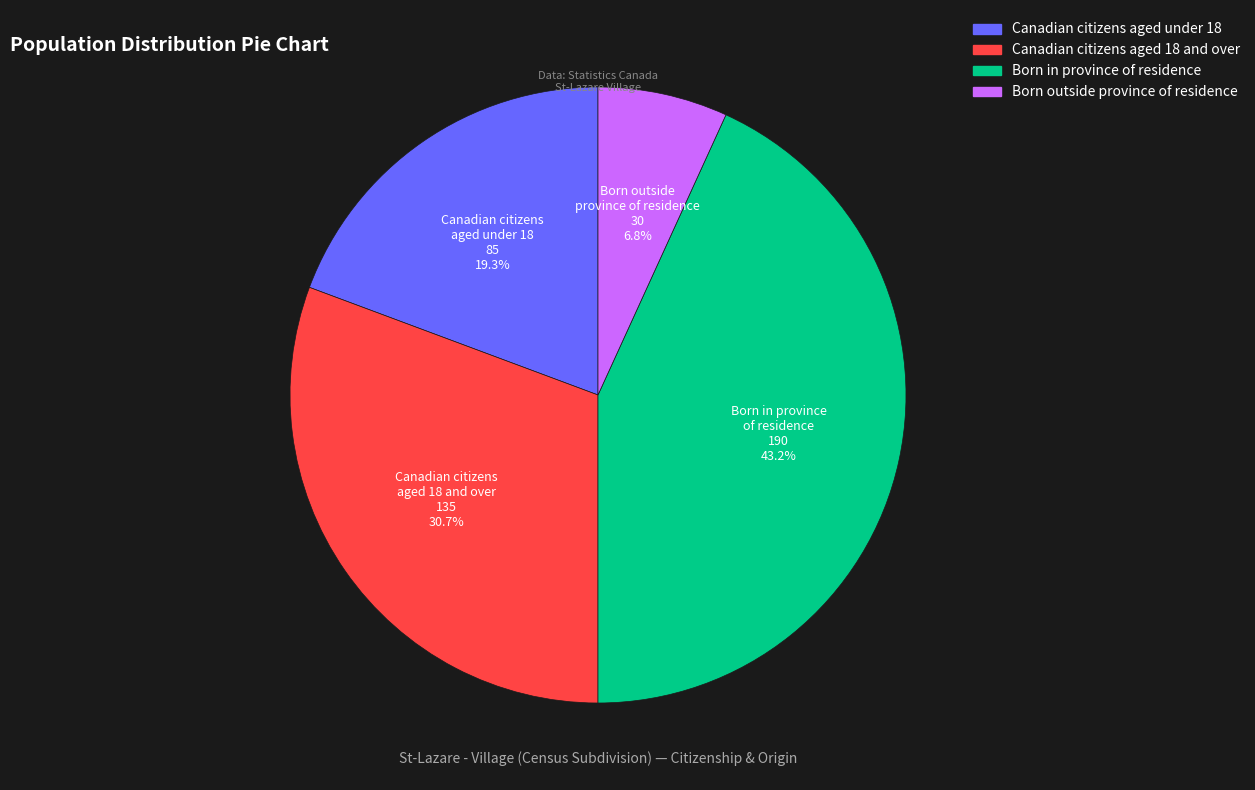

Is there a majority slice in this chart?

No